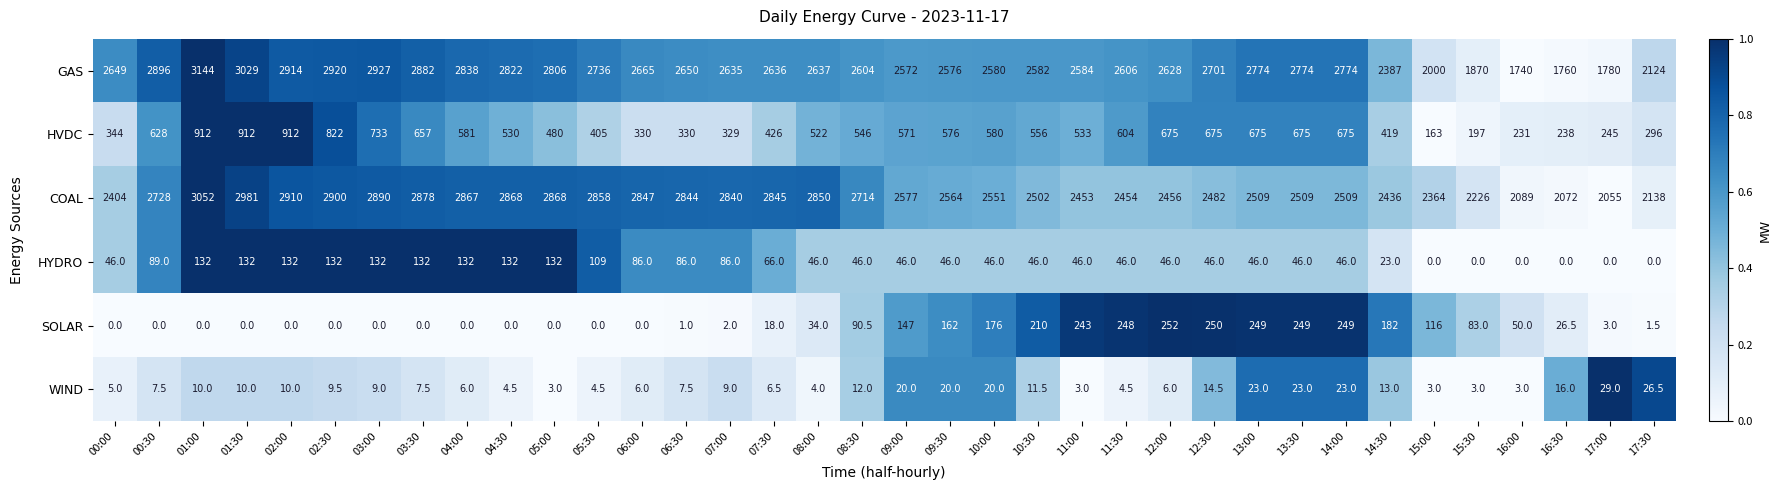

What is the difference between the HYDRO values at 15:00 and 09:30?

46.0